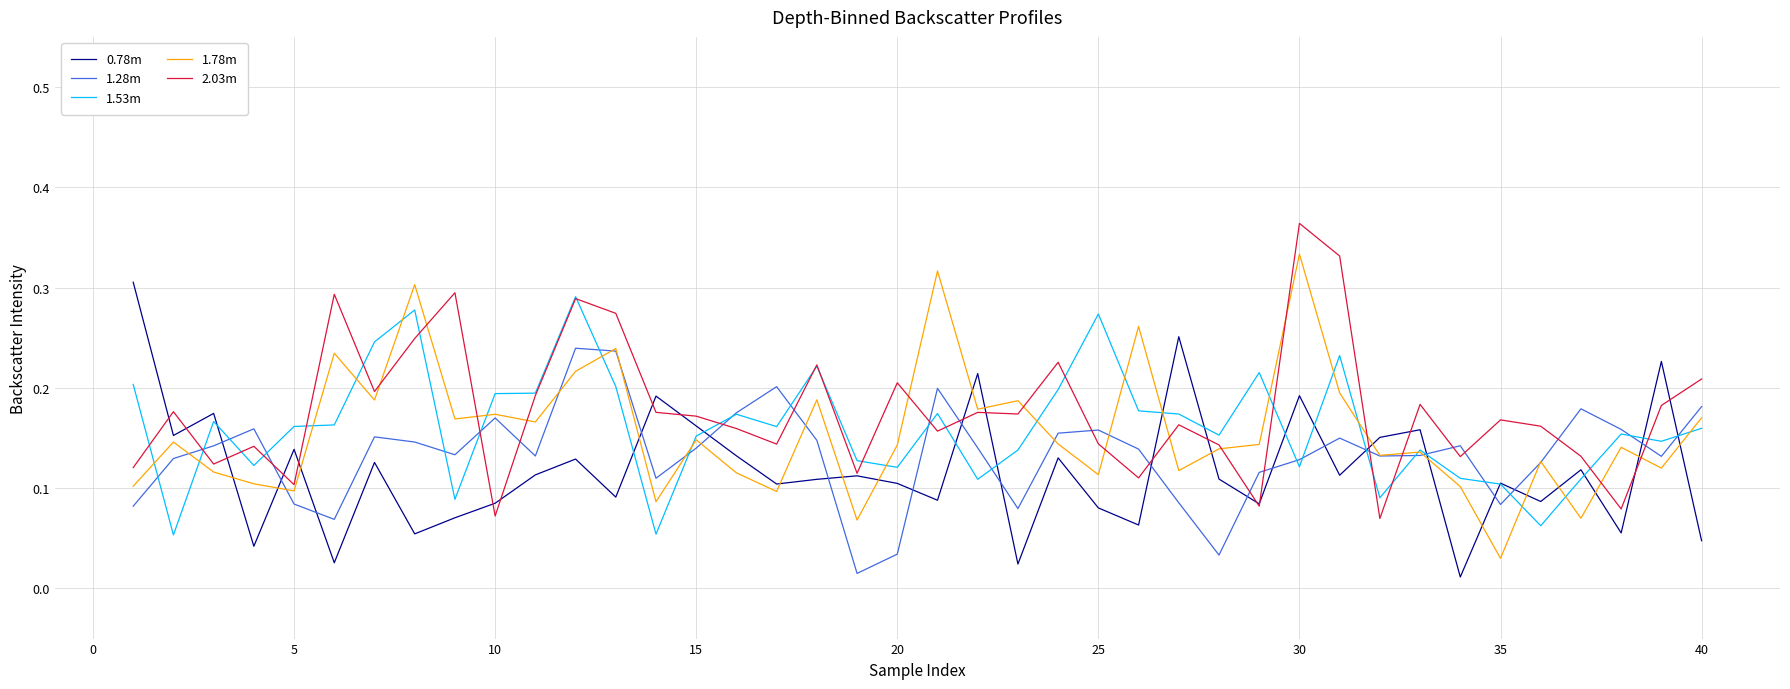

Which series ends up on top after the final intersection of 1.28m and 2.03m?

2.03m